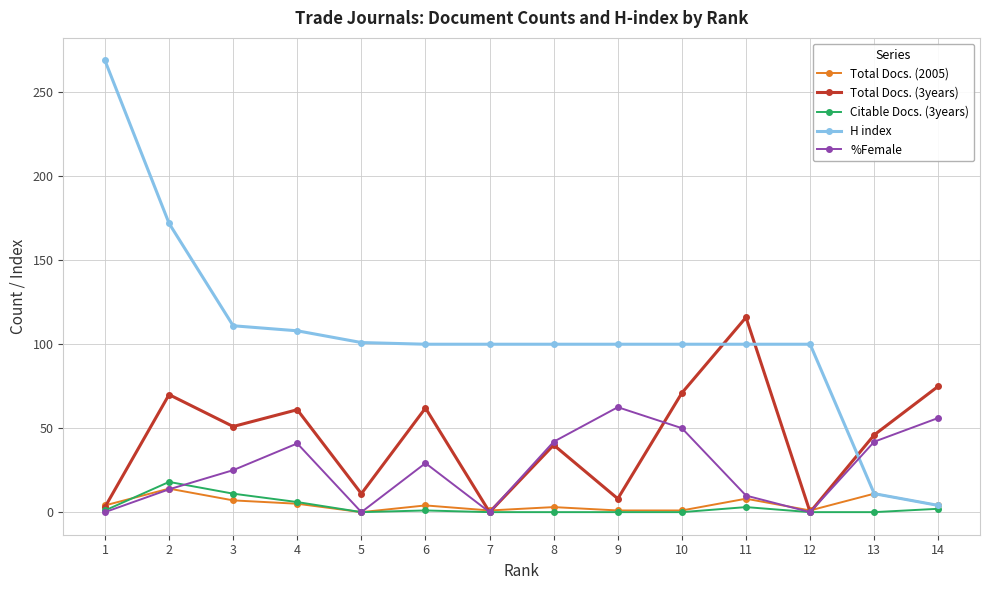

What is the sum of the Total Docs. (2005) values at 5 and 1?

4.0